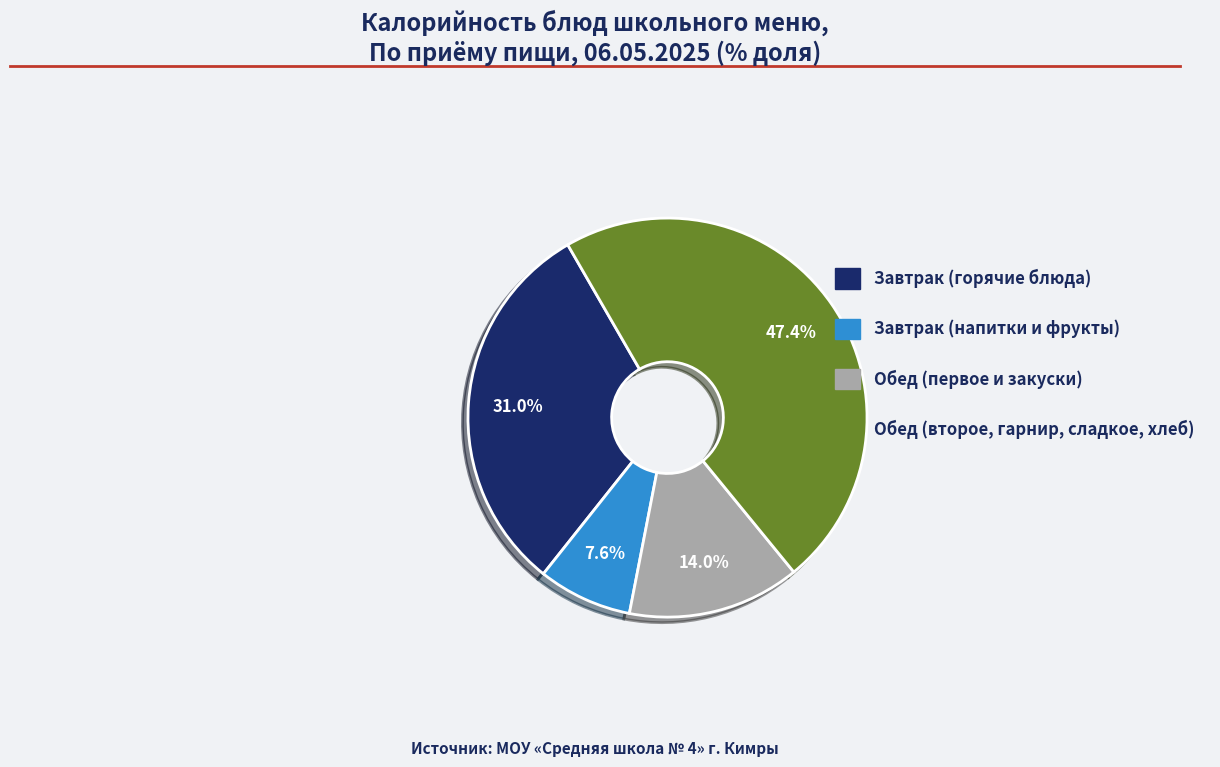

Which slice is the largest?

Обед (второе, гарнир, сладкое, хлеб)